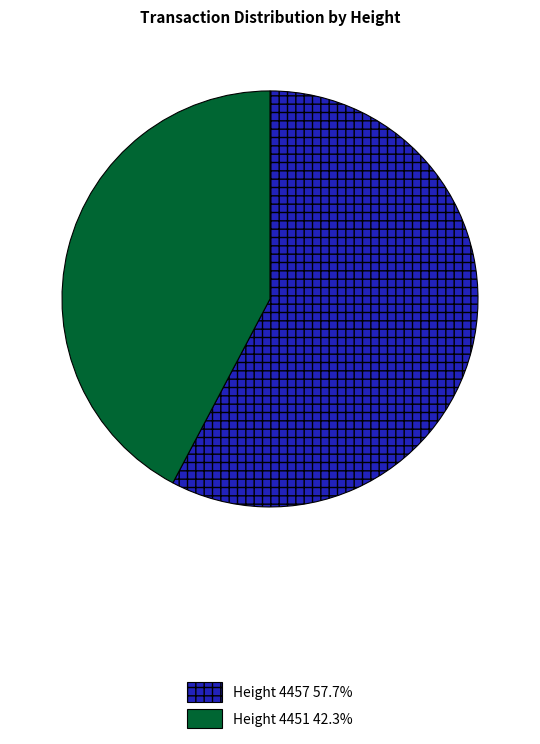

Do Height 4451 42.3% and Height 4457 57.7% together represent more than half of the pie?

Yes